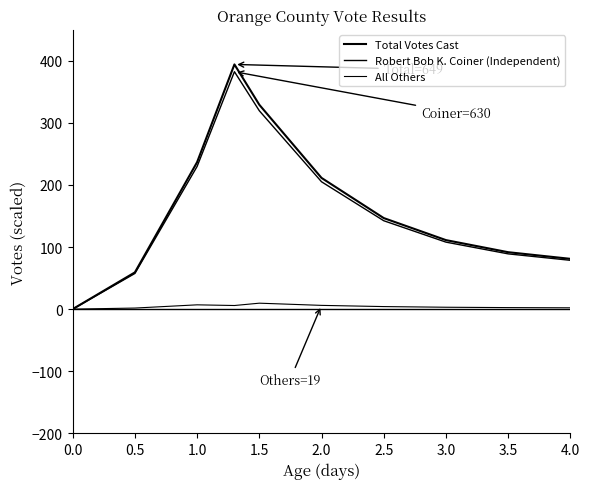

How many lines are shown in the chart?

3